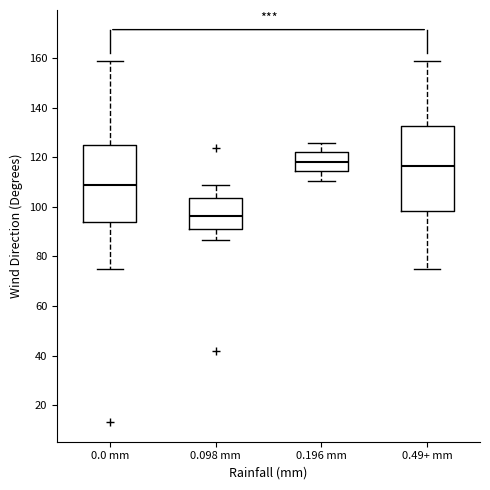

Reading left to right, transcribe this box plot: for each box, give where its median line is, the range the box spans, and where its two whiskers end, as read against the y-axis. The values are not printed on the chart, so give them approximately, as read against the axis.

0.0 mm: median 108, box 94 to 124, whiskers 76 to 158
0.098 mm: median 96, box 92 to 104, whiskers 86 to 108
0.196 mm: median 118, box 114 to 122, whiskers 110 to 126
0.49+ mm: median 116, box 98 to 132, whiskers 76 to 158